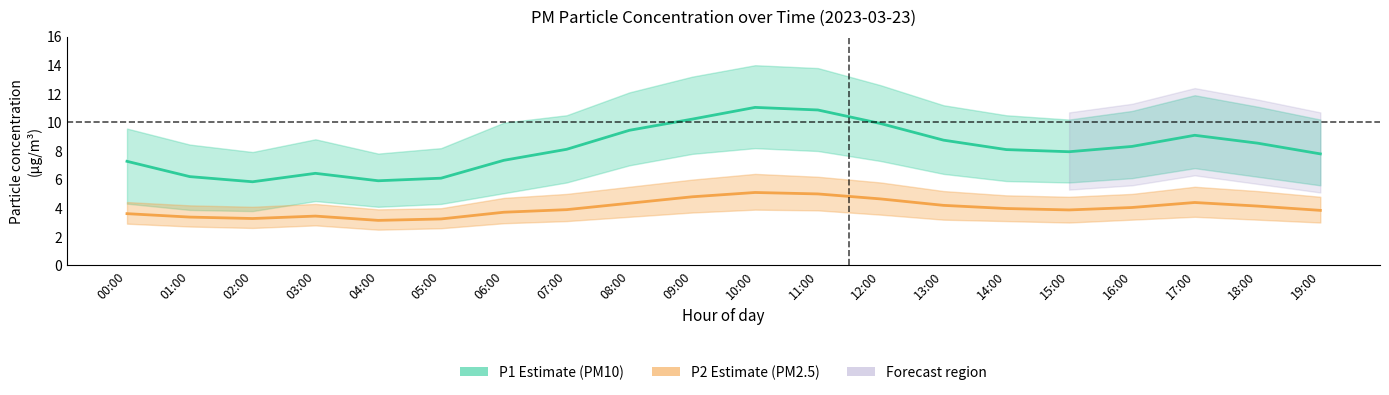

Which label corresponds to the smallest value in the chart?

04:00